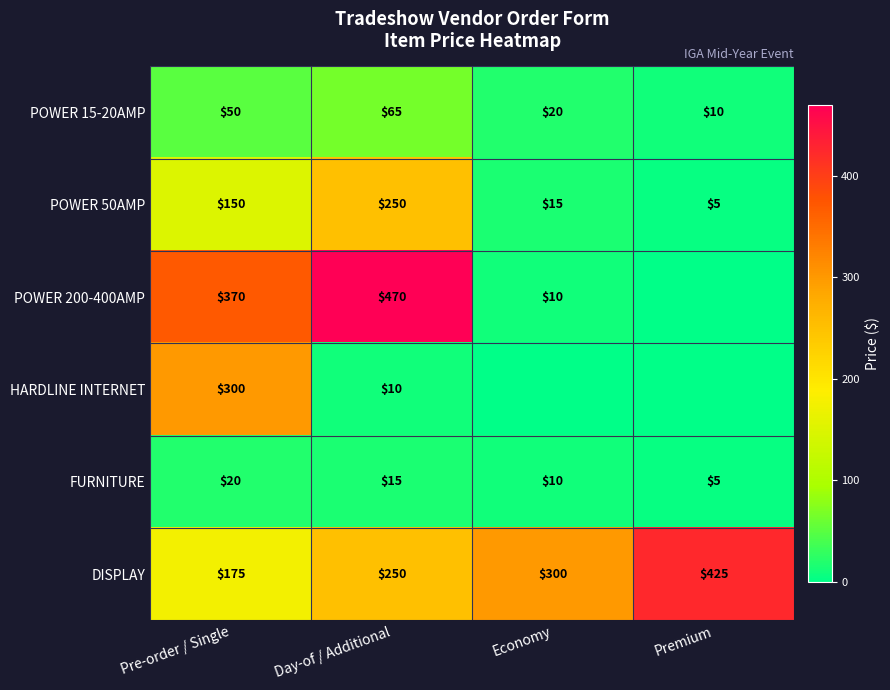

List the labels in order of POWER 50AMP value, largest first.

Day-of / Additional, Pre-order / Single, Economy, Premium